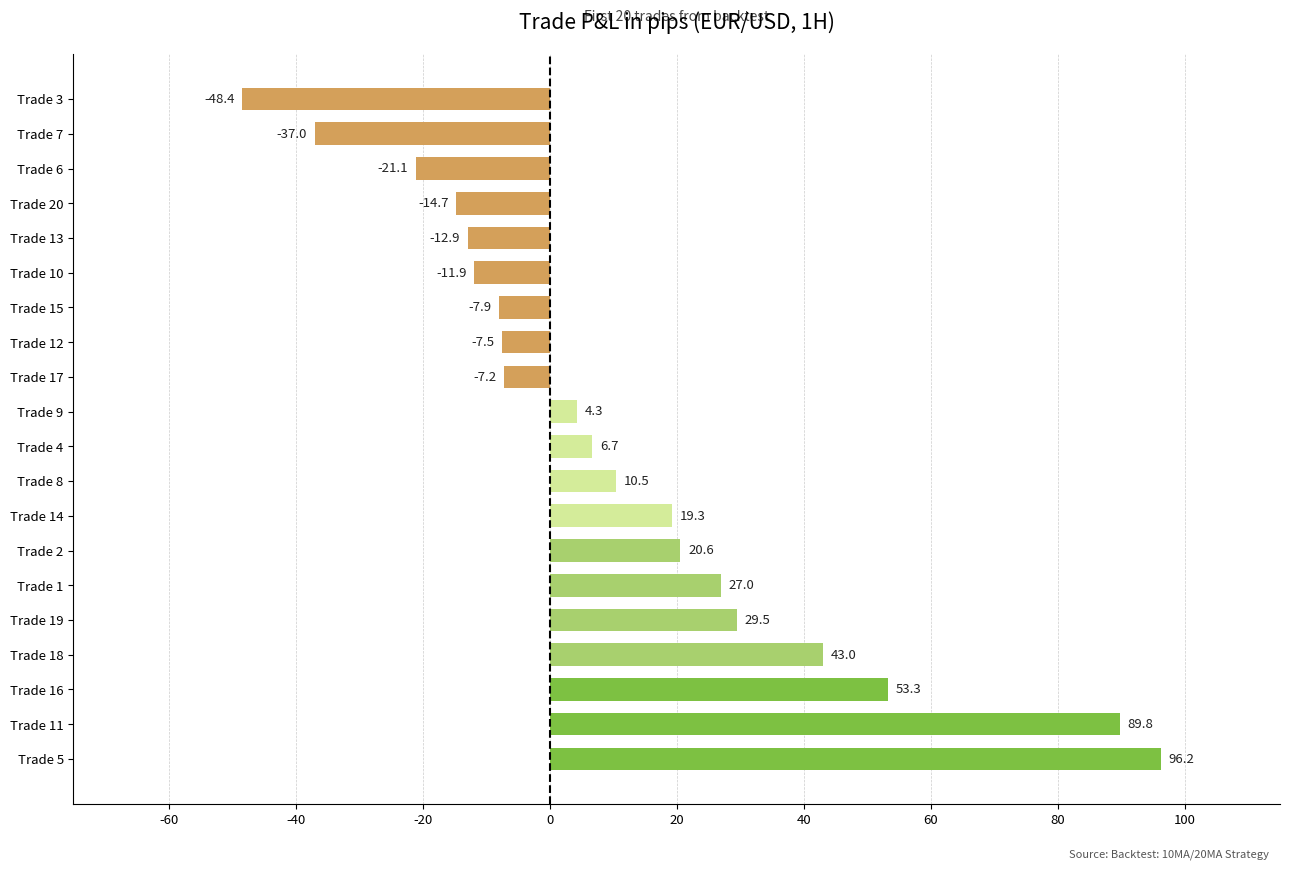

Is it true that the value at Trade 13 is -22.9?

False